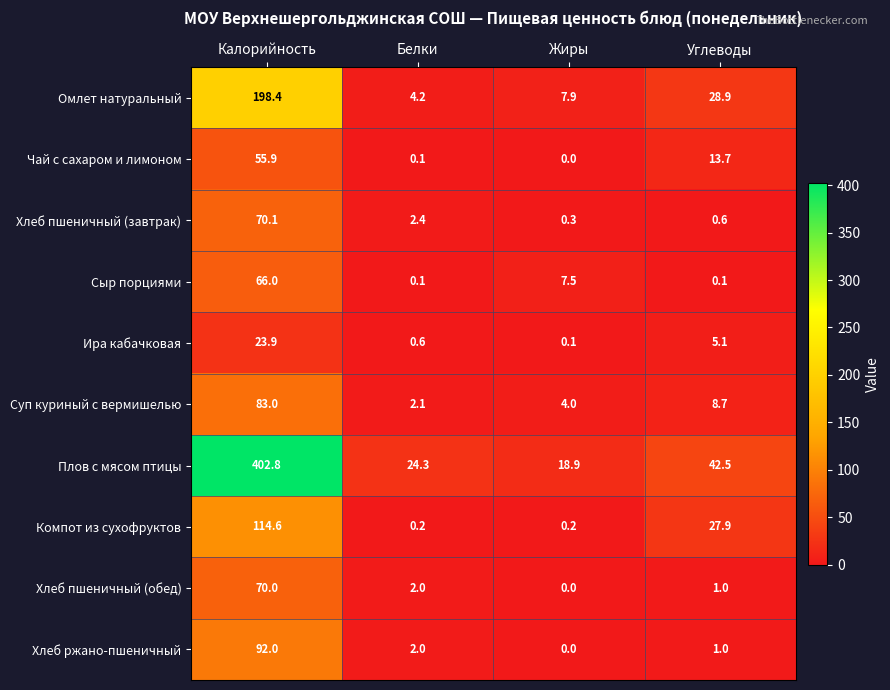

Is the value of Ира кабачковая at Углеводы greater than the value of Хлеб пшеничный (обед) at Белки?

Yes